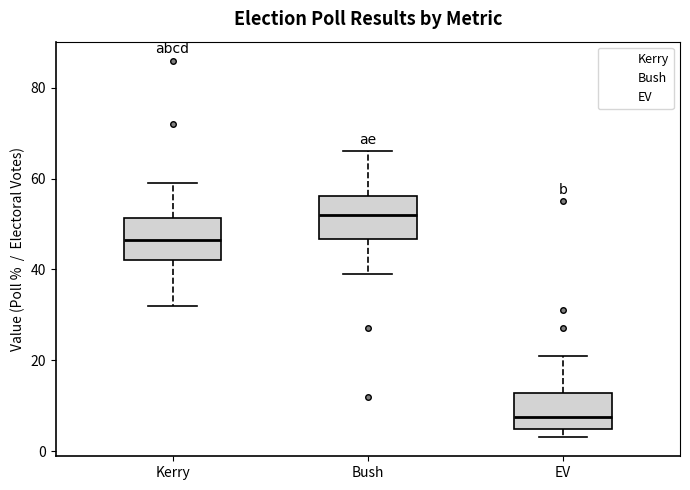

Which box has the lowest median line?

EV